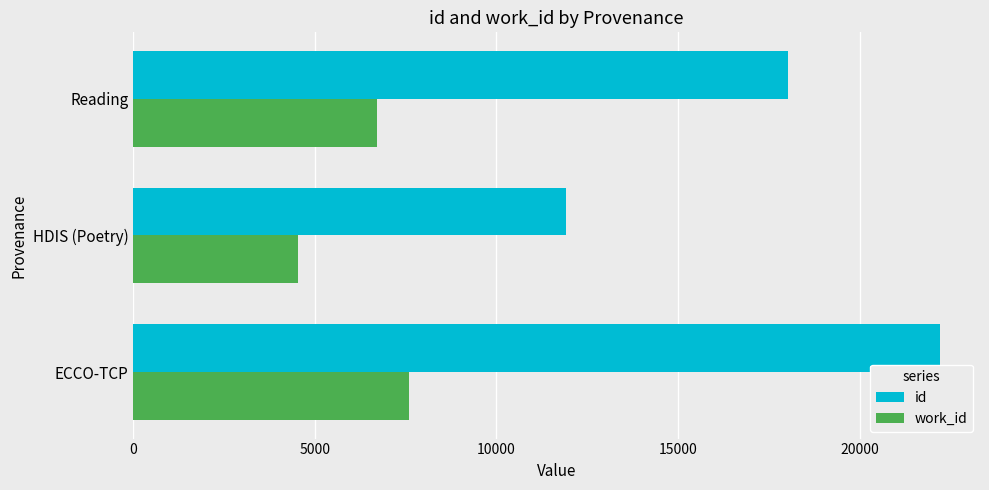

Count the number of categories in the chart.

3